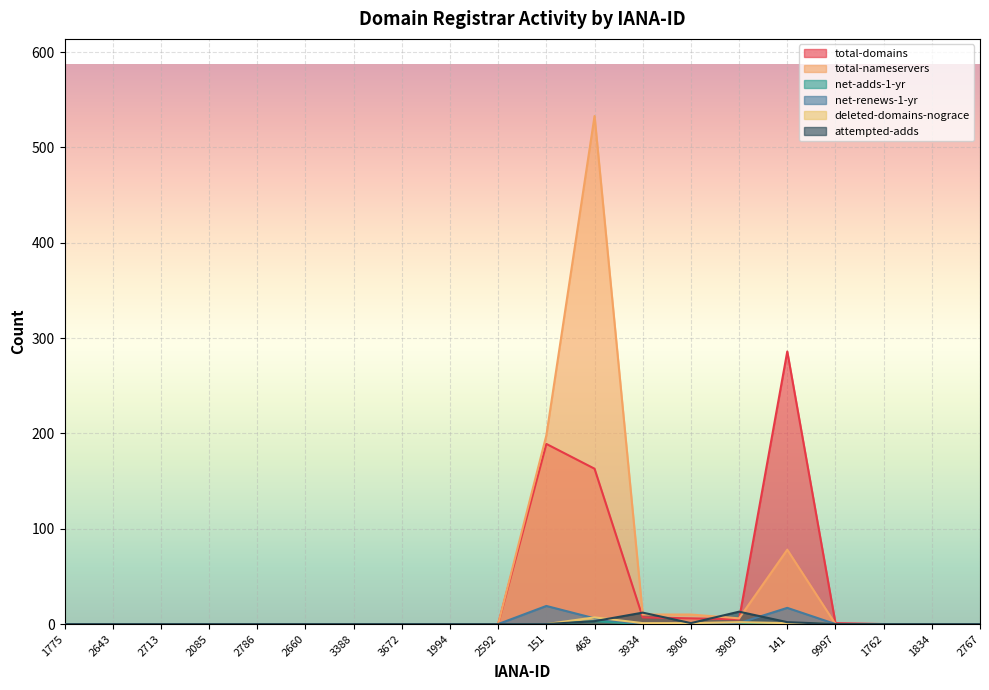

Reading left to right, extract all data points from this chart.

total-domains: 1775=0	2643=0	2713=0	2085=0	2786=0	2660=0	3388=0	3672=0	1994=0	2592=0	151=189	468=163	3934=7	3906=6	3909=5	141=286	9997=1	1762=0	1834=0	2767=0
total-nameservers: 1775=0	2643=0	2713=0	2085=0	2786=0	2660=0	3388=0	3672=0	1994=0	2592=0	151=198	468=533	3934=10	3906=10	3909=6	141=78	9997=0	1762=0	1834=0	2767=0
net-adds-1-yr: 1775=0	2643=0	2713=0	2085=0	2786=0	2660=0	3388=0	3672=0	1994=0	2592=0	151=0	468=3	3934=0	3906=0	3909=0	141=1	9997=0	1762=0	1834=0	2767=0
net-renews-1-yr: 1775=0	2643=0	2713=0	2085=0	2786=0	2660=0	3388=0	3672=0	1994=0	2592=0	151=19	468=6	3934=0	3906=0	3909=1	141=17	9997=0	1762=0	1834=0	2767=0
deleted-domains-nograce: 1775=0	2643=0	2713=0	2085=0	2786=0	2660=0	3388=0	3672=0	1994=0	2592=0	151=0	468=7	3934=1	3906=1	3909=2	141=1	9997=0	1762=0	1834=0	2767=0
attempted-adds: 1775=0	2643=0	2713=0	2085=0	2786=0	2660=0	3388=0	3672=0	1994=0	2592=0	151=0	468=3	3934=12	3906=1	3909=13	141=2	9997=0	1762=0	1834=0	2767=0